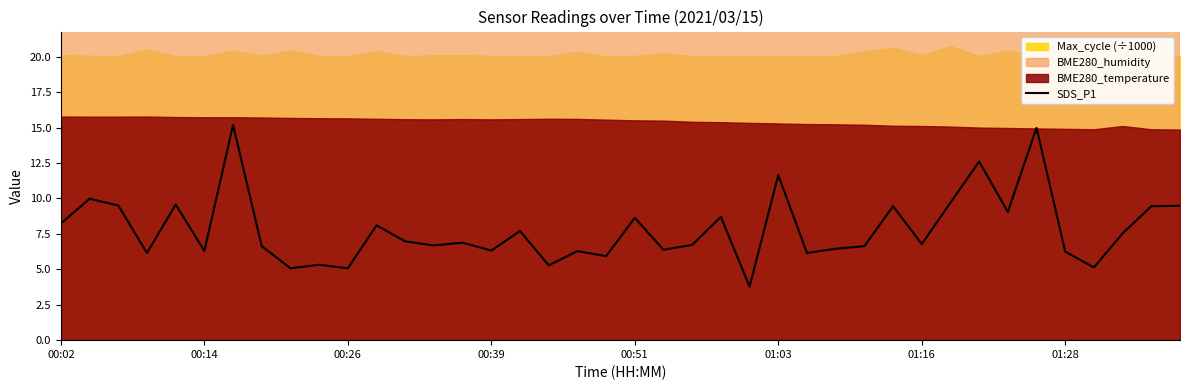

Is it true that SDS_P1 equals 9.5 at 01:16?

False